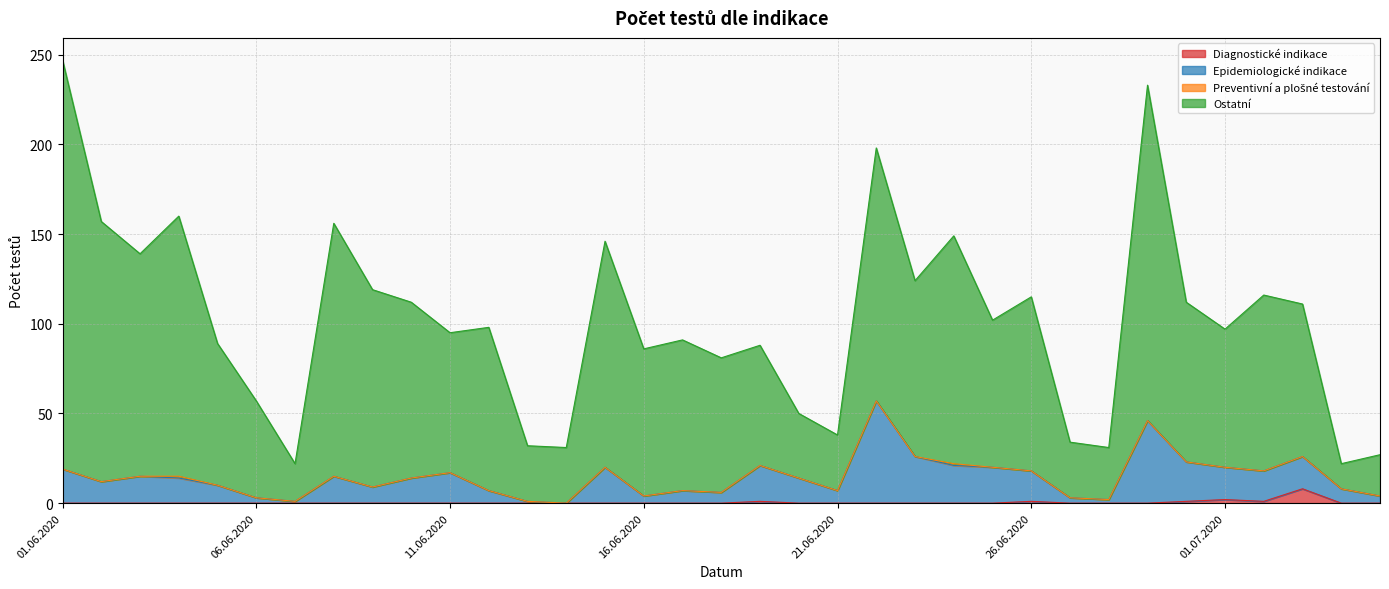

At how many categories does at least one series exceed 69?

25